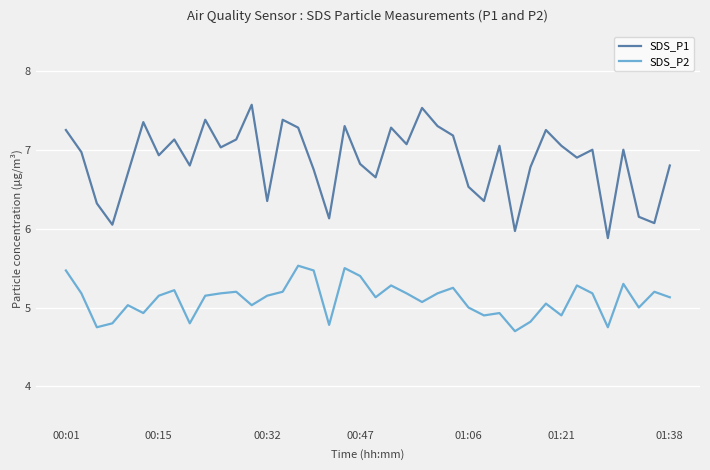

True or false: SDS_P2 and SDS_P1 intersect in this chart.

False